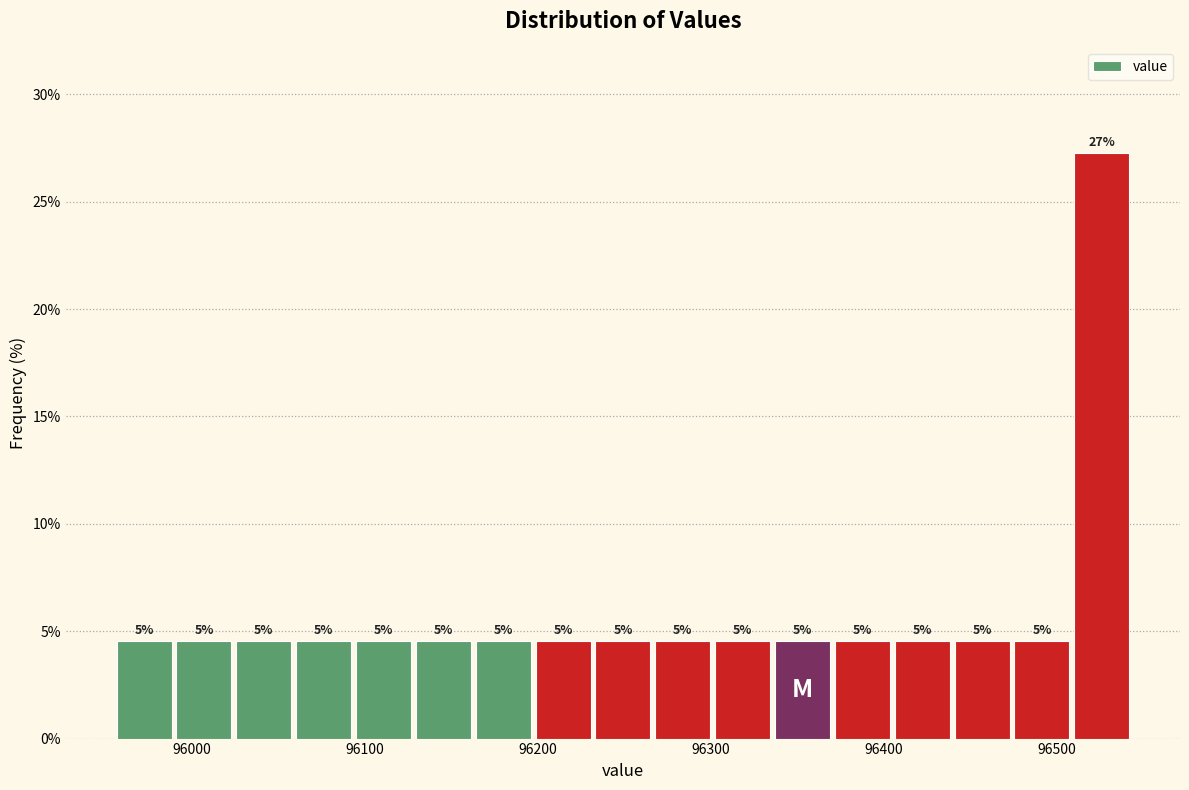

Read against the x-axis, roughly where is the centre of the tallest bar?

96530